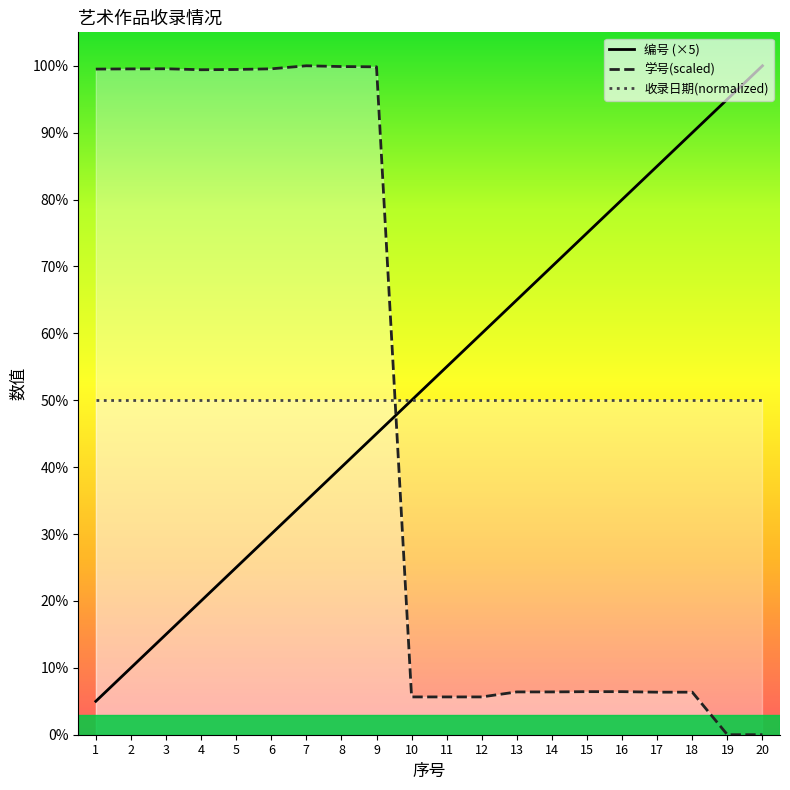

In 学号(scaled), how many points are lower than both neighbors (excluding endpoints)?

1